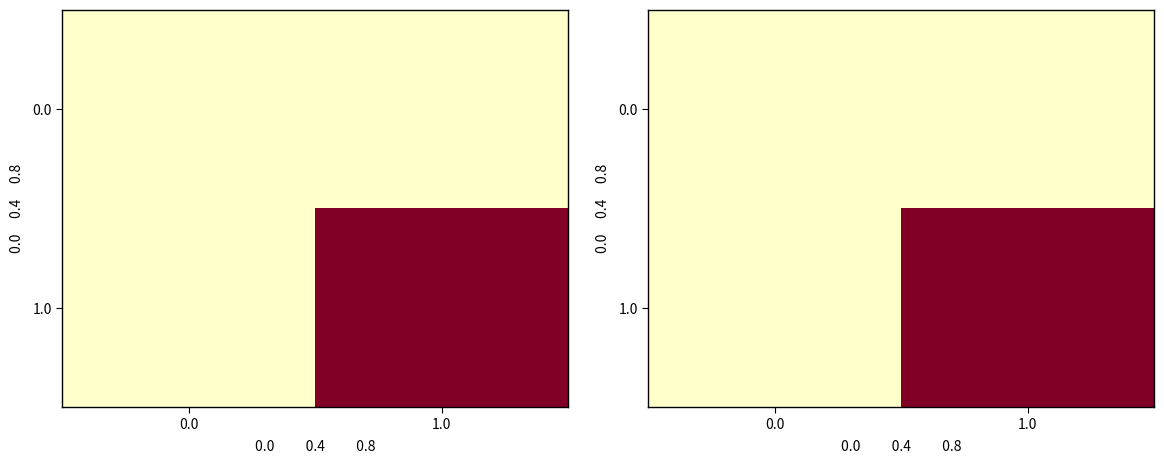

At 1.0, list the series in order from smallest to largest.

0.0, 1.0